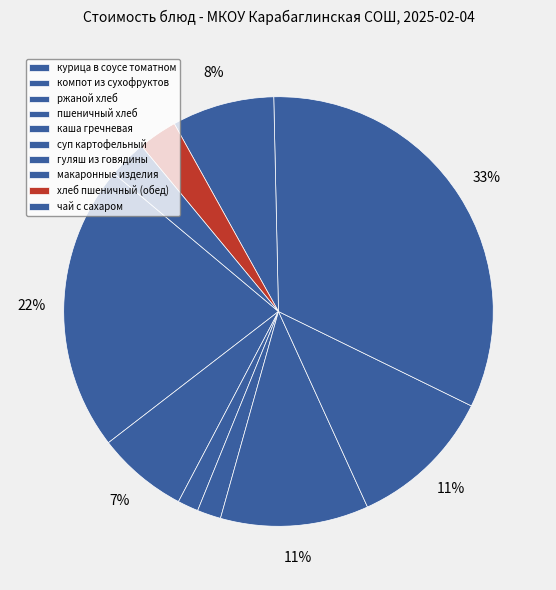

Rank the categories by value from highest to lowest.

гуляш из говядины, курица в соусе томатном, каша гречневая, суп картофельный, макаронные изделия, компот из сухофруктов, хлеб пшеничный (обед), чай с сахаром, пшеничный хлеб, ржаной хлеб